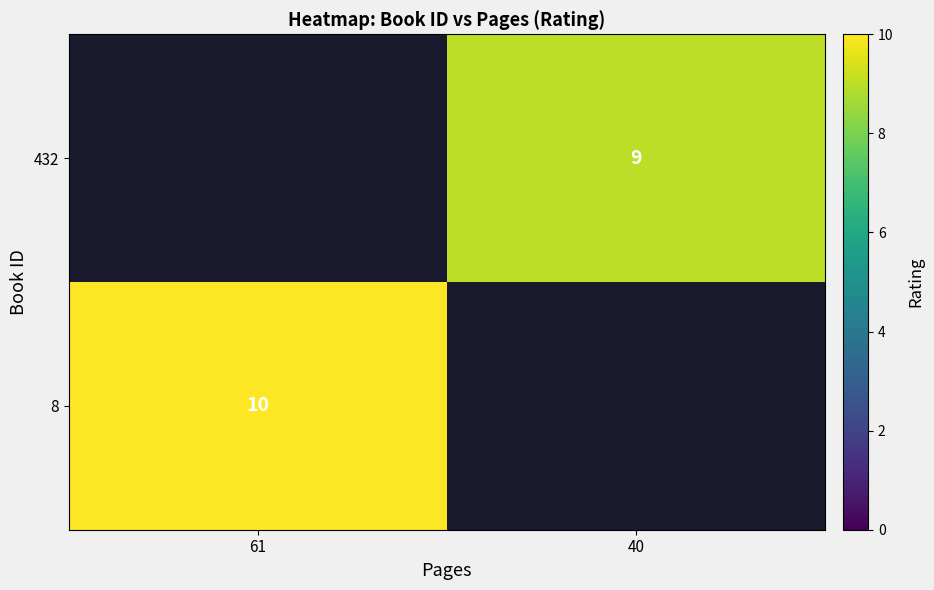

The 432 series shows 9 at 40. True or false?

True